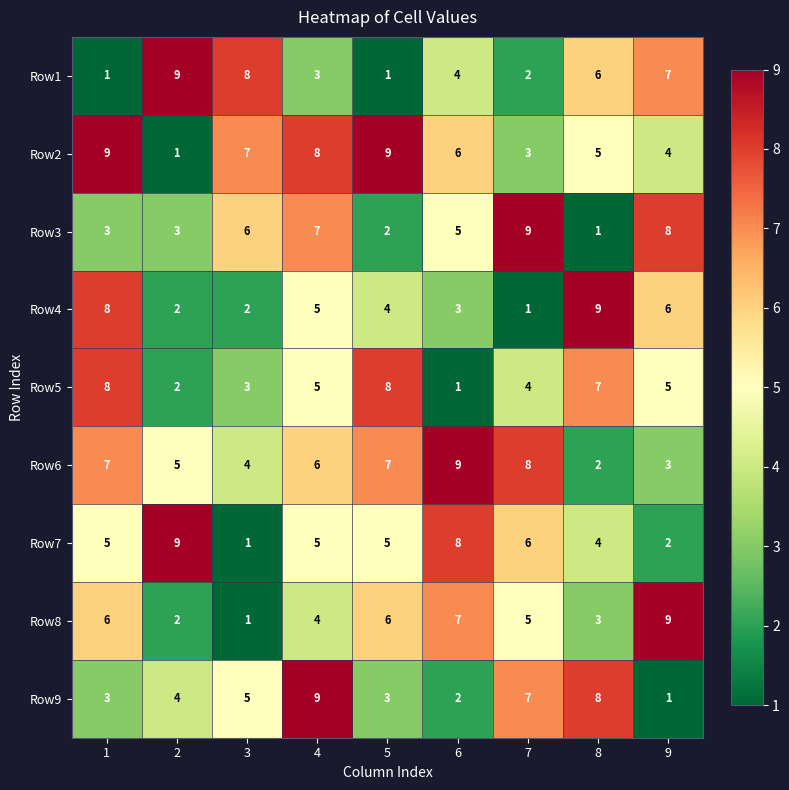

What is the approximate value of Row9 at 8?

8